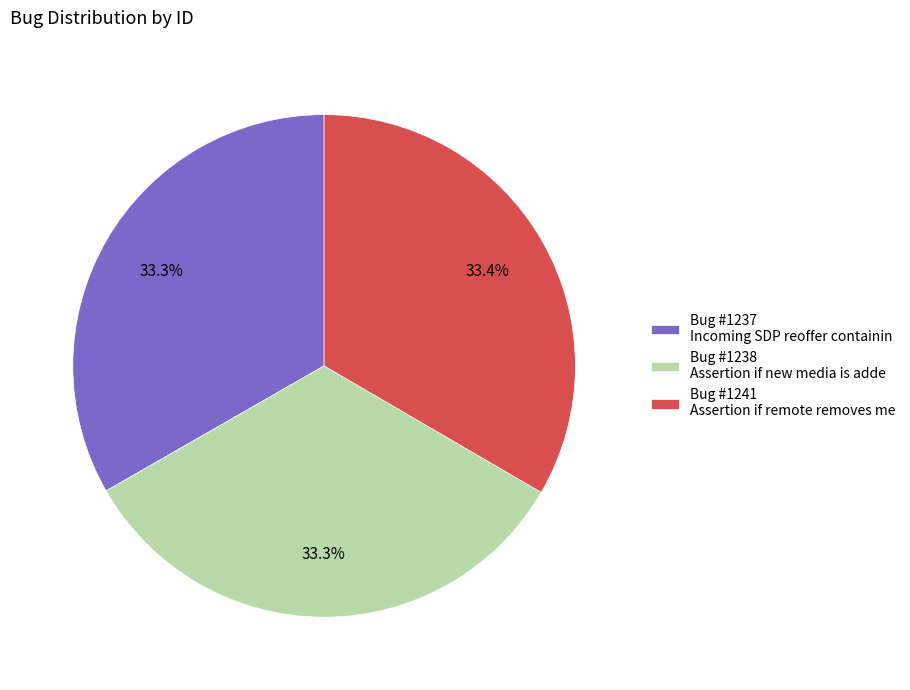

Is Bug #1237 Incoming SDP reoffer containin the majority of the pie?

No